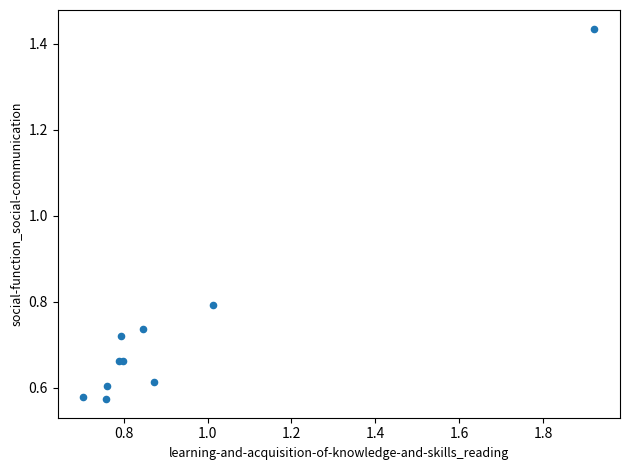

What Y value in the scatter plot is closest to 1?

0.8